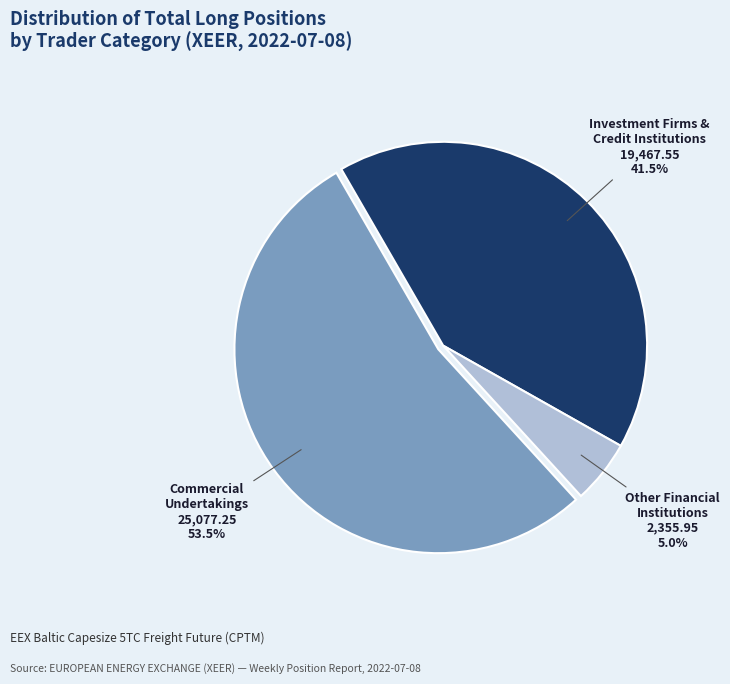

Count the number of slices in the pie.

3